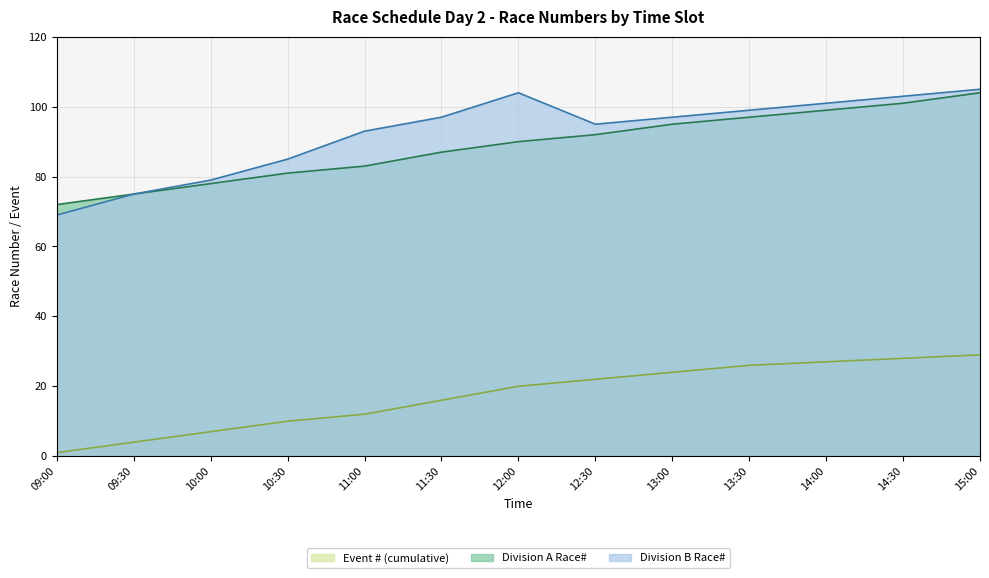

Which has a higher value, 13:00 or 13:30?

13:30